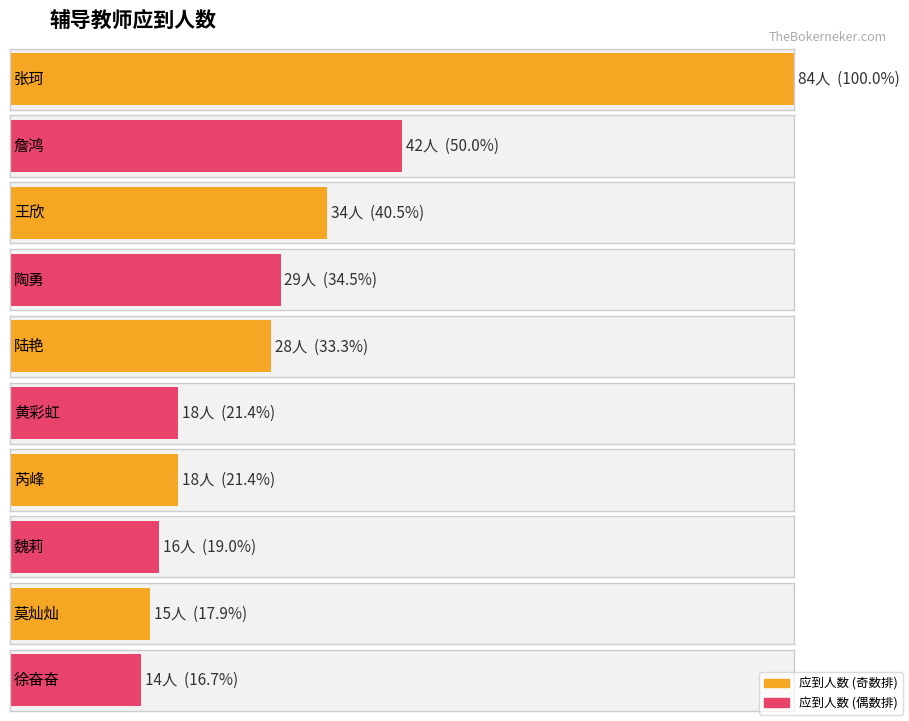

Approximately how many times larger is the value at 张珂 compared to 陶勇?

2.9